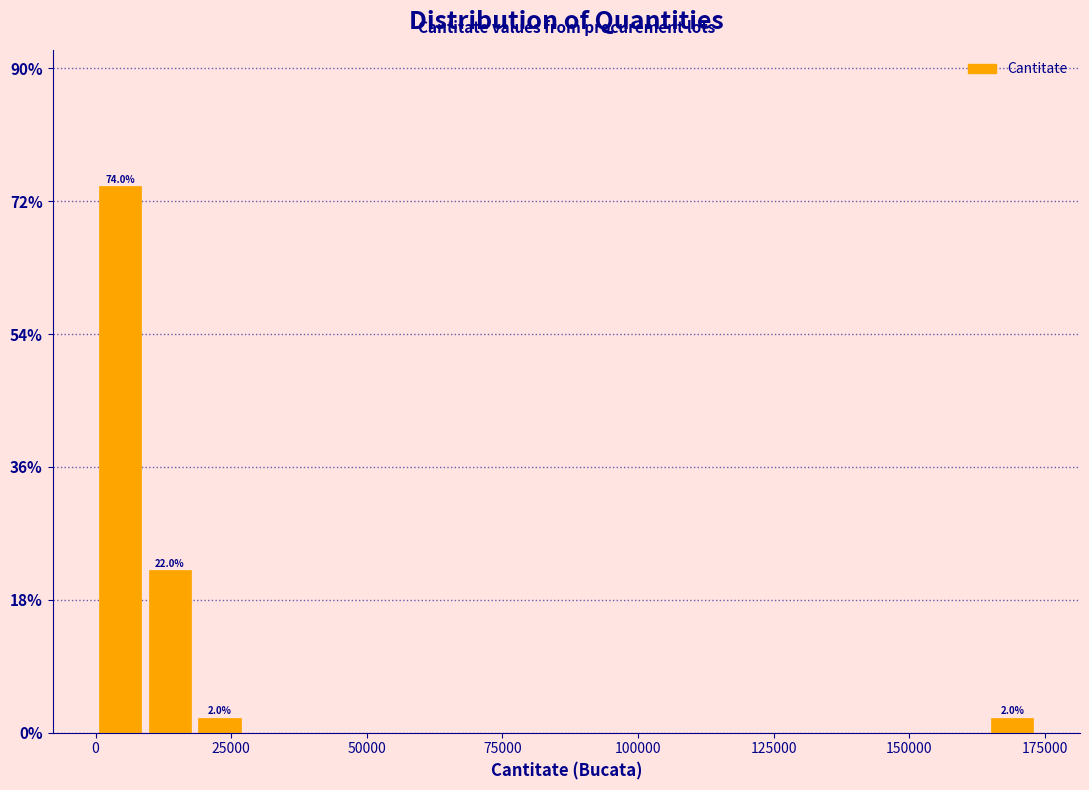

Read against the x-axis, roughly where is the centre of the tallest bar?

5000